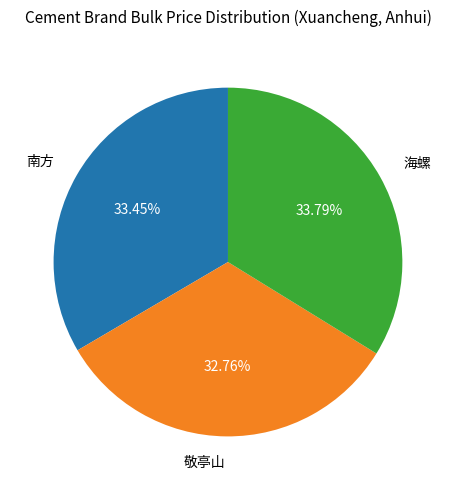

To the nearest percent, what portion does 敬亭山 represent?

33%